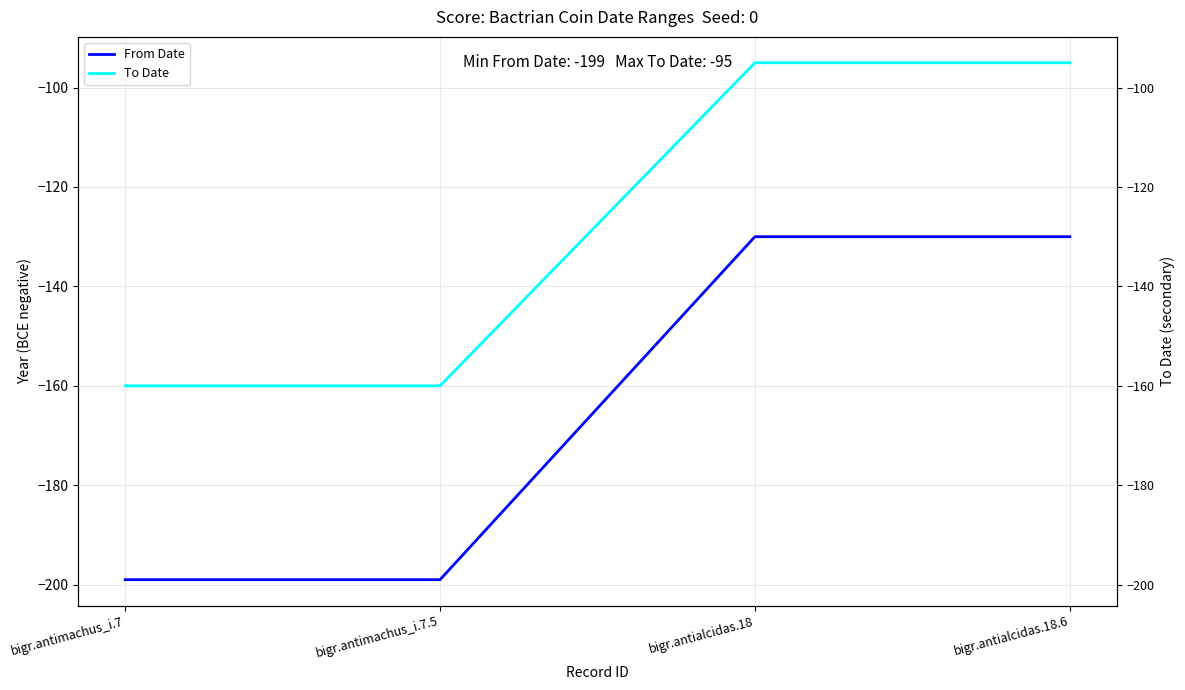

At which label is To Date closest to -127?

bigr.antialcidas.18